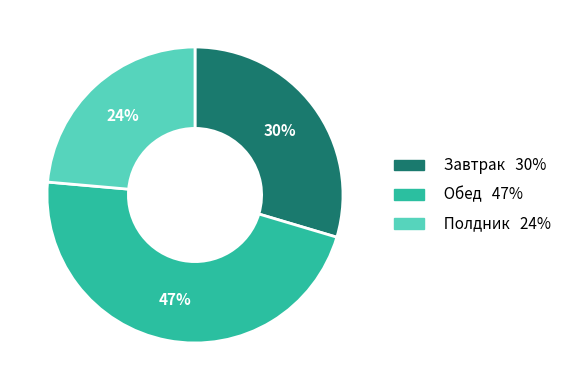

To the nearest percent, what is the difference between the largest and smallest slice percentages?

23%